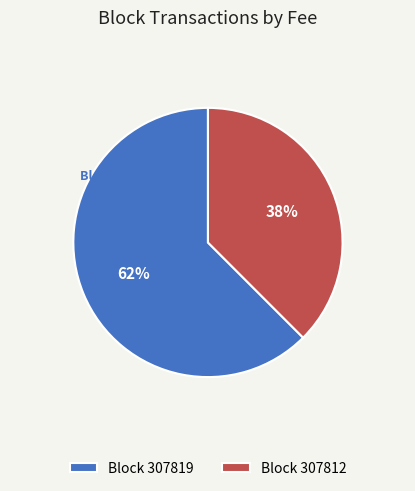

True or false: Block 307819 accounts for 75% of the total.

False